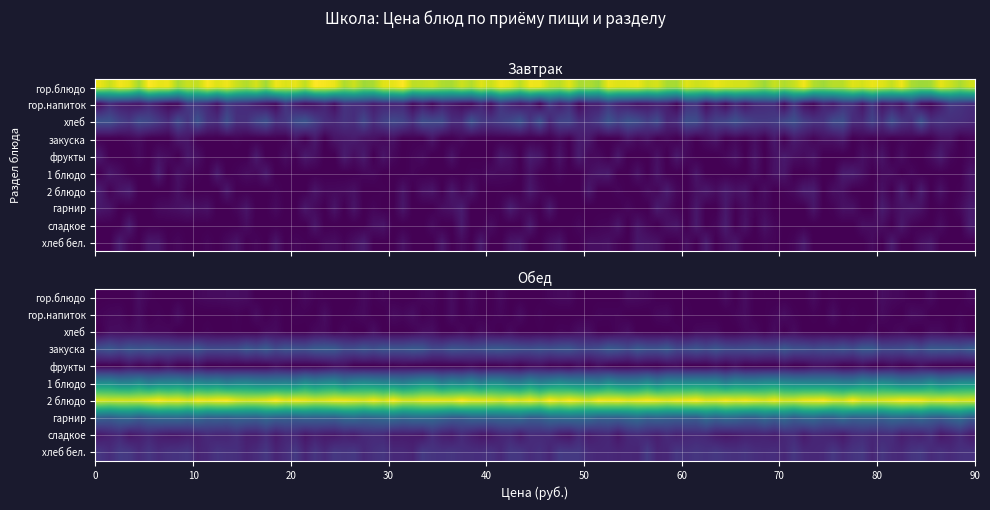

How many data points in Обед are less than 5?

5